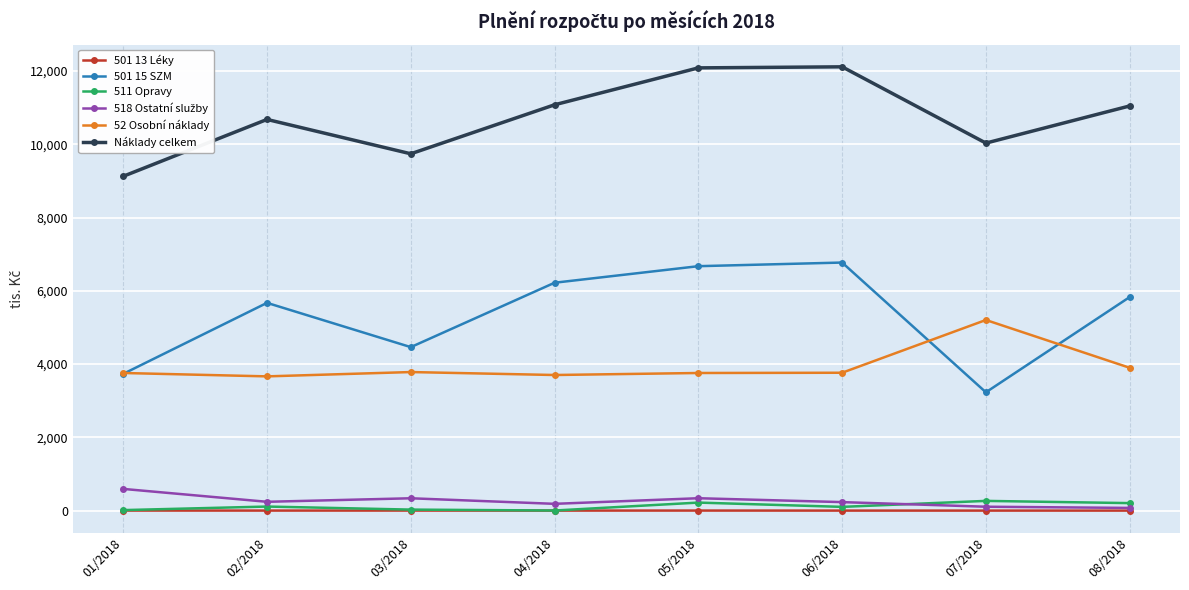

True or false: 501 13 Léky and 52 Osobní náklady cross at least once.

False